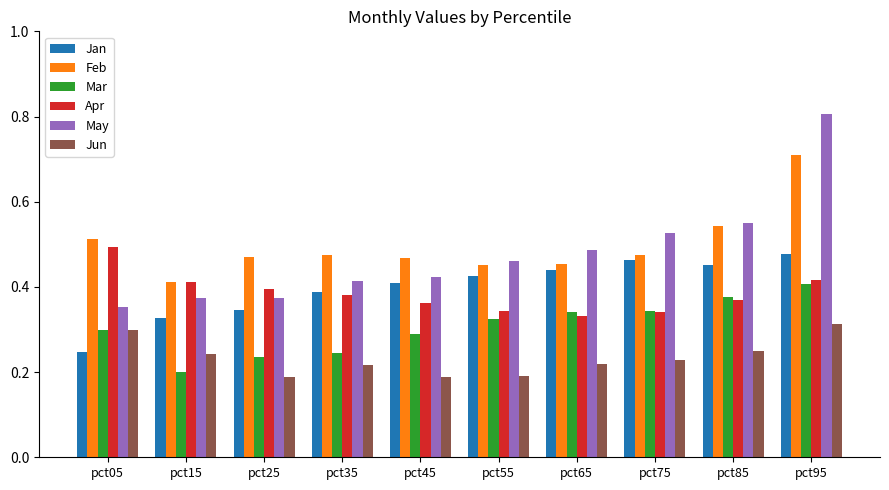

What is the maximum value shown in the chart?

0.8